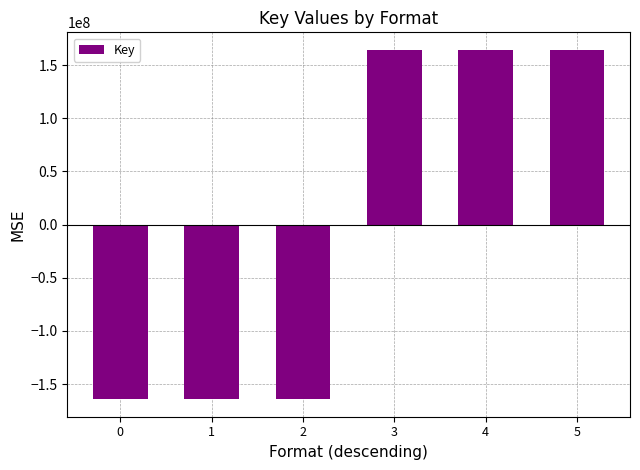

The value at 2 is -48768405.8. True or false?

False